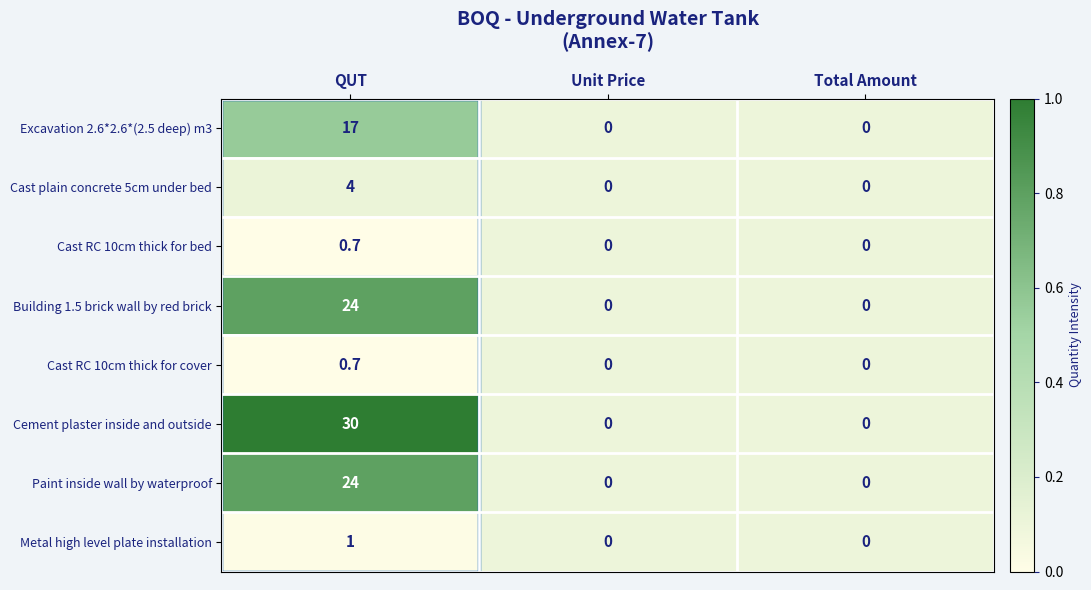

Count the Paint inside wall by waterproof values in the range 0 to 24.

3